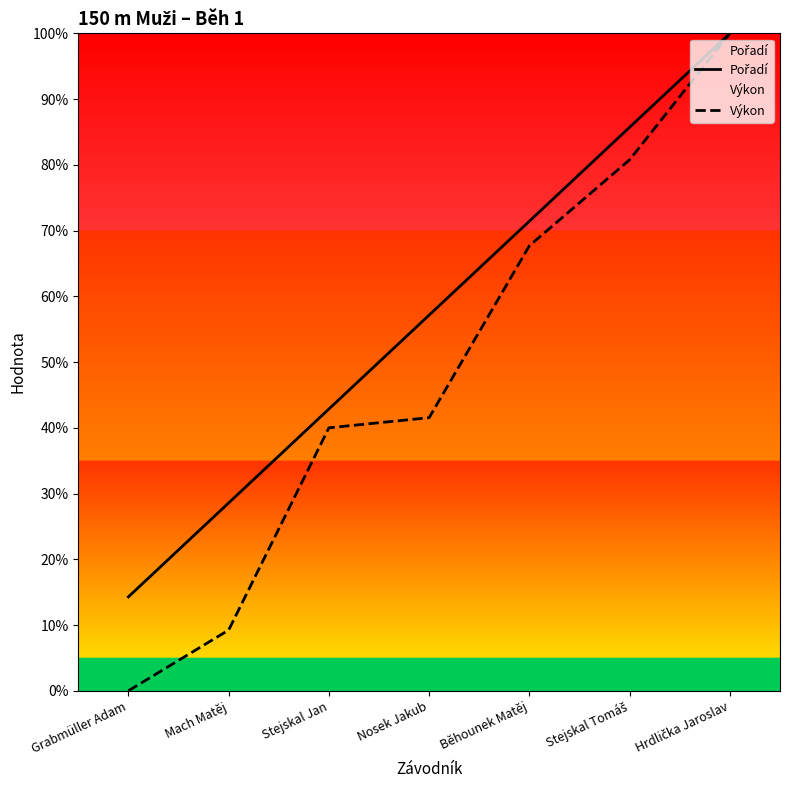

Rank the series by their maximum value, from lowest to highest.

Pořadí, Výkon